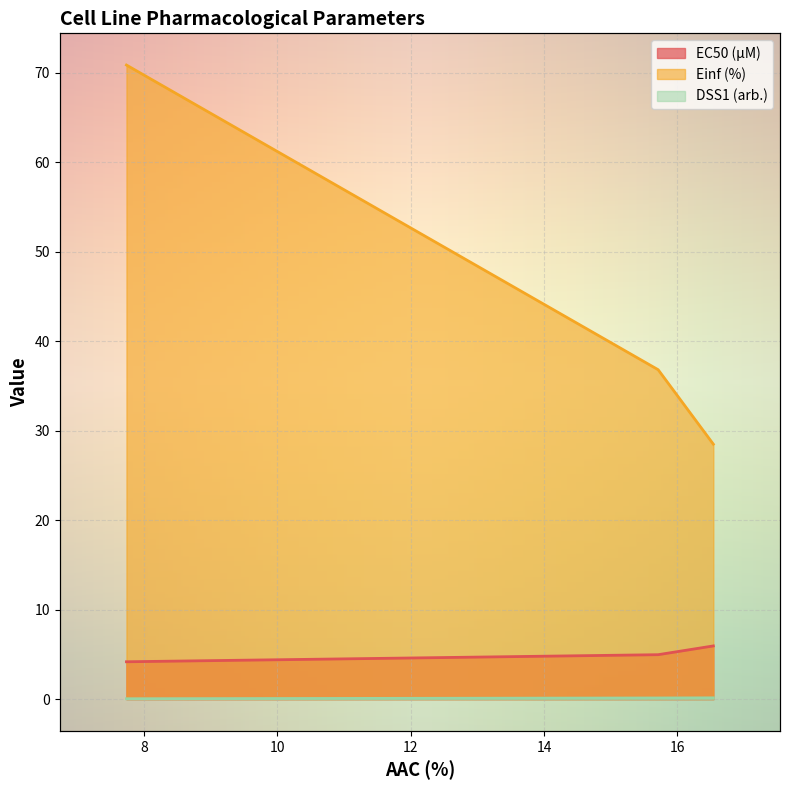

At how many categories does at least one series exceed 19?

3